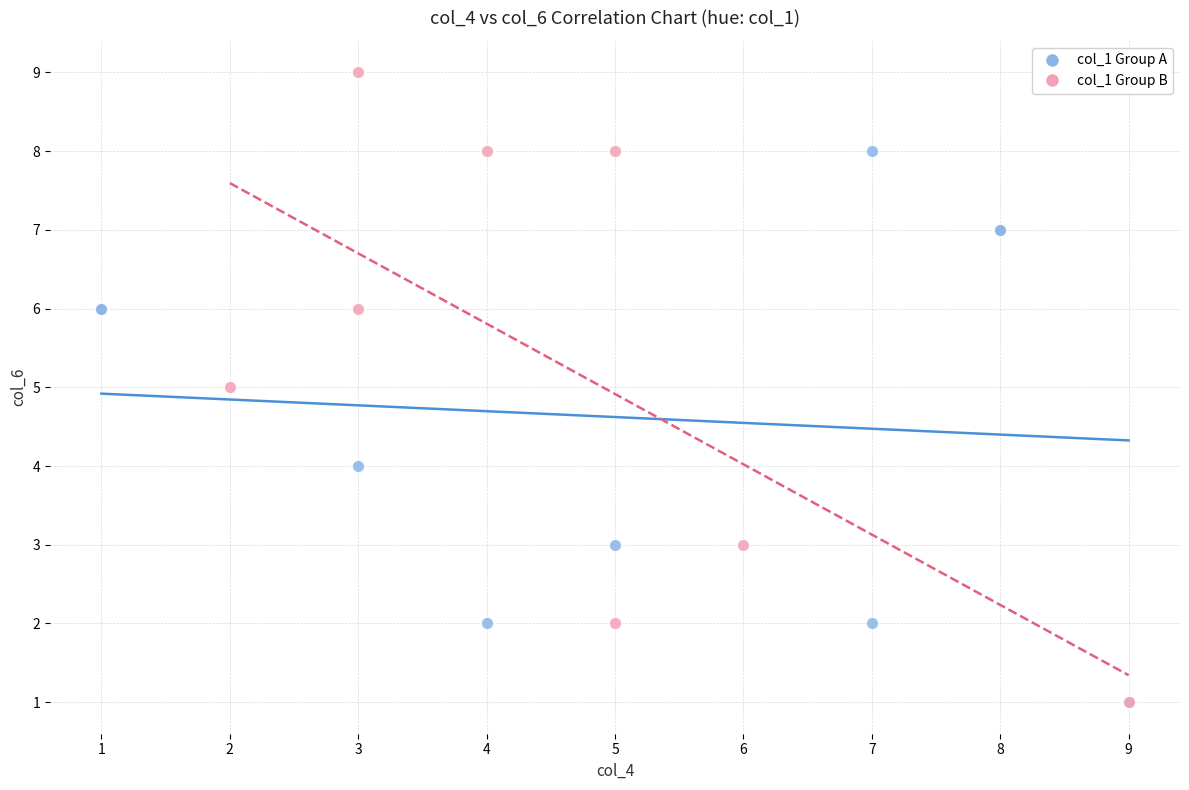

Which series has the widest spread of Y values?

col_1 Group B